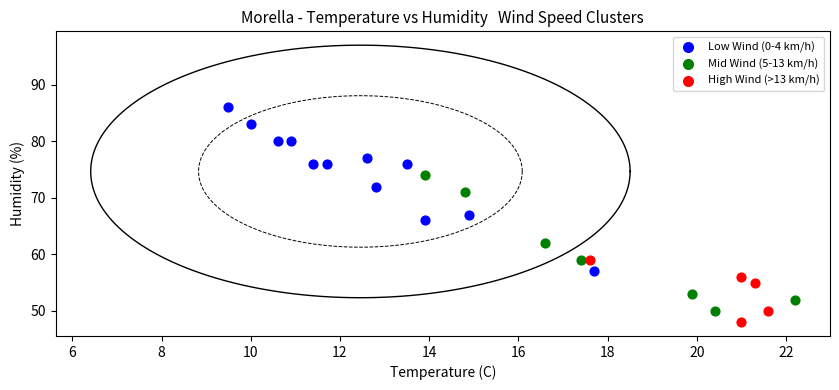

Which series contains the highest Y value?

Low Wind (0-4 km/h)